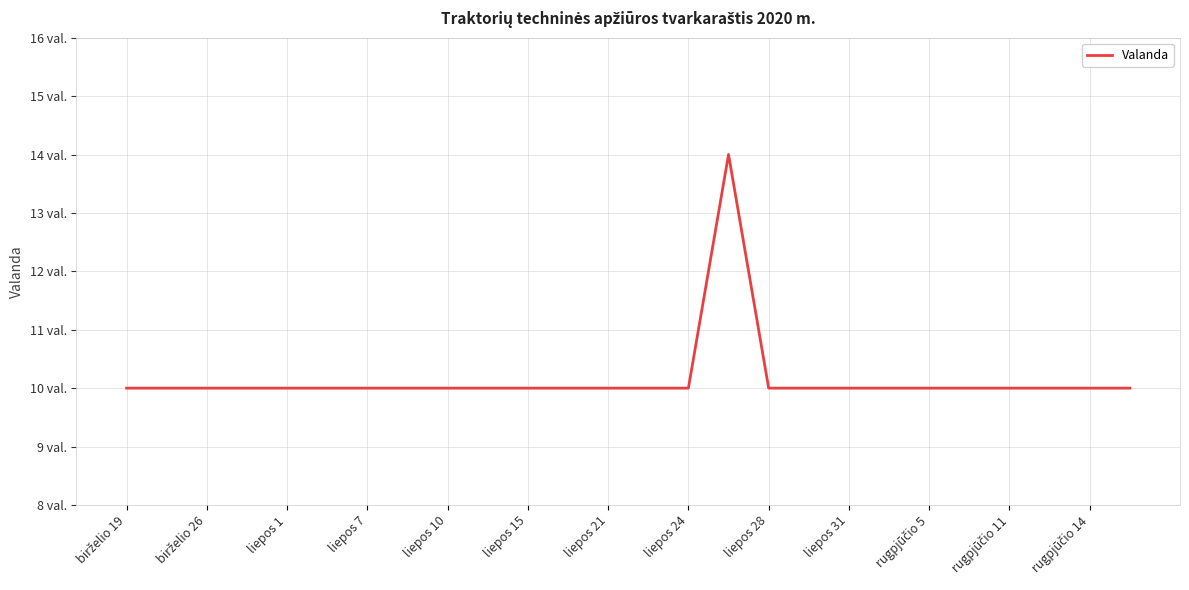

Where is the data nearest to the value 12?

birželio 19